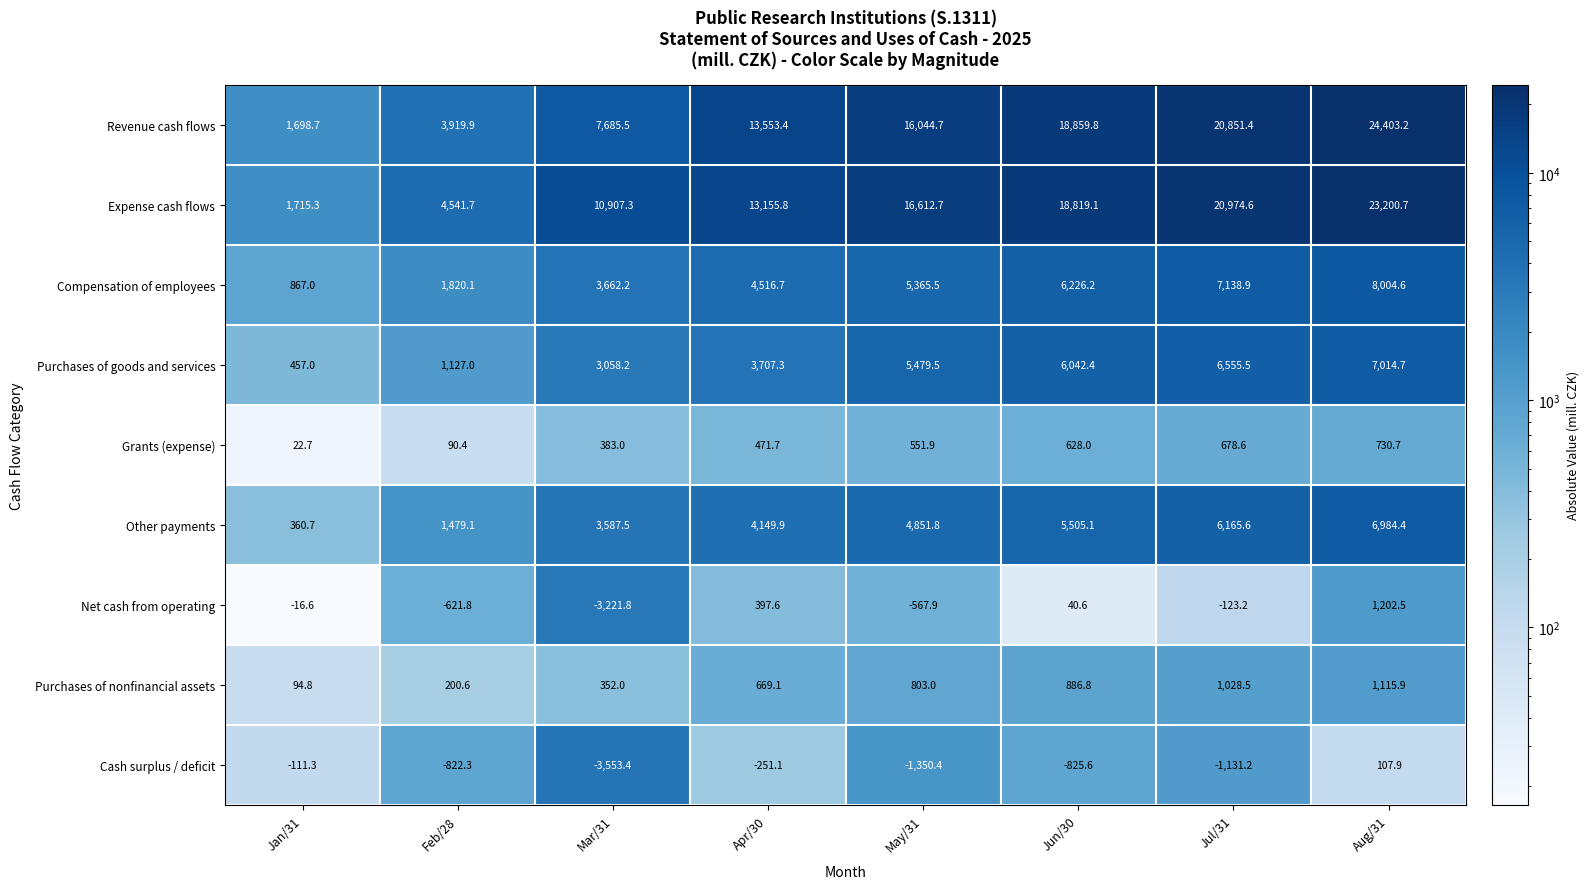

What is the difference between the highest and lowest values at Apr/30?

13804.5